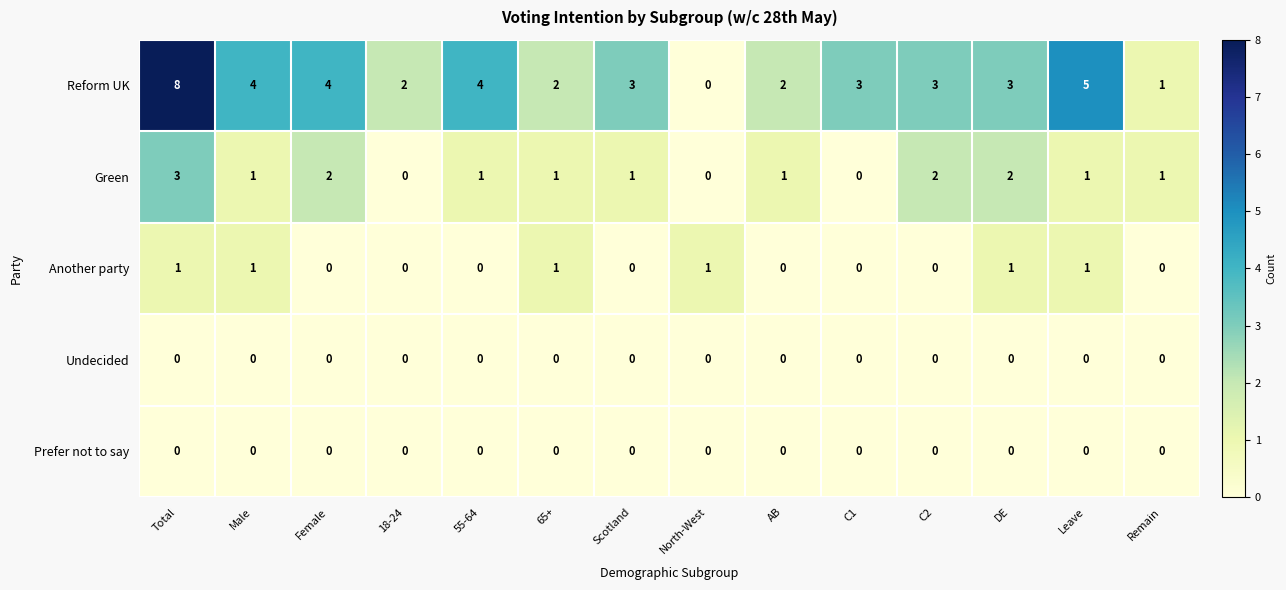

Which series has the widest spread of values?

Reform UK